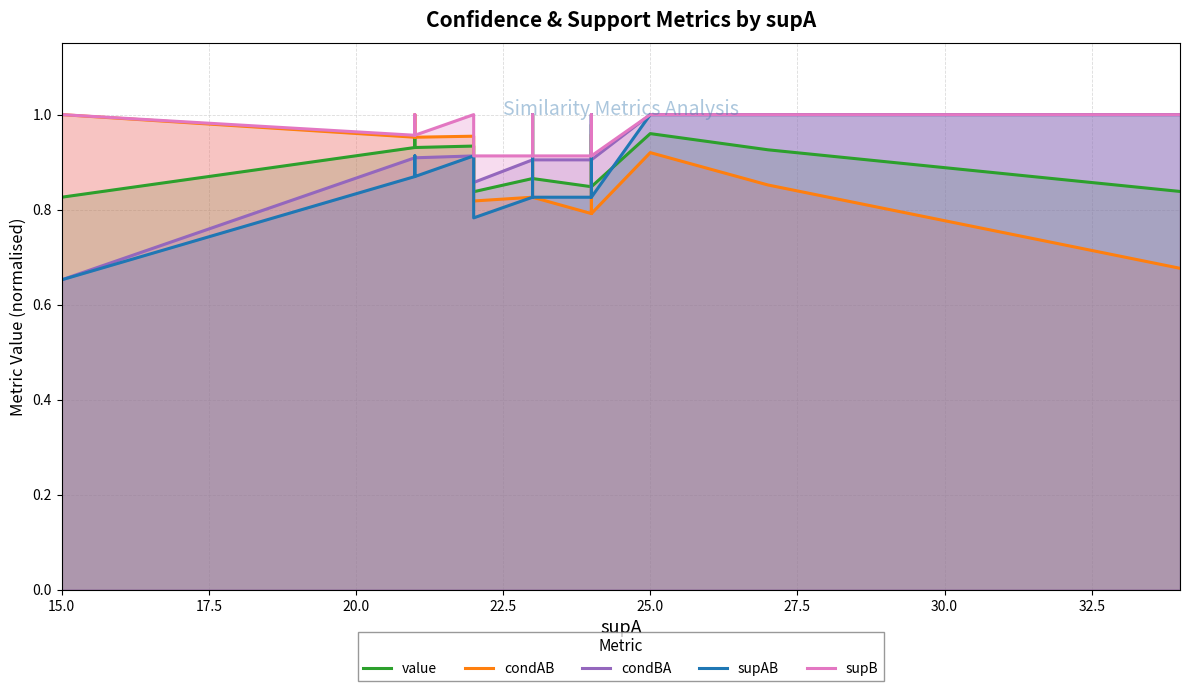

What is the value of the value point at the 1st from the left?

0.8